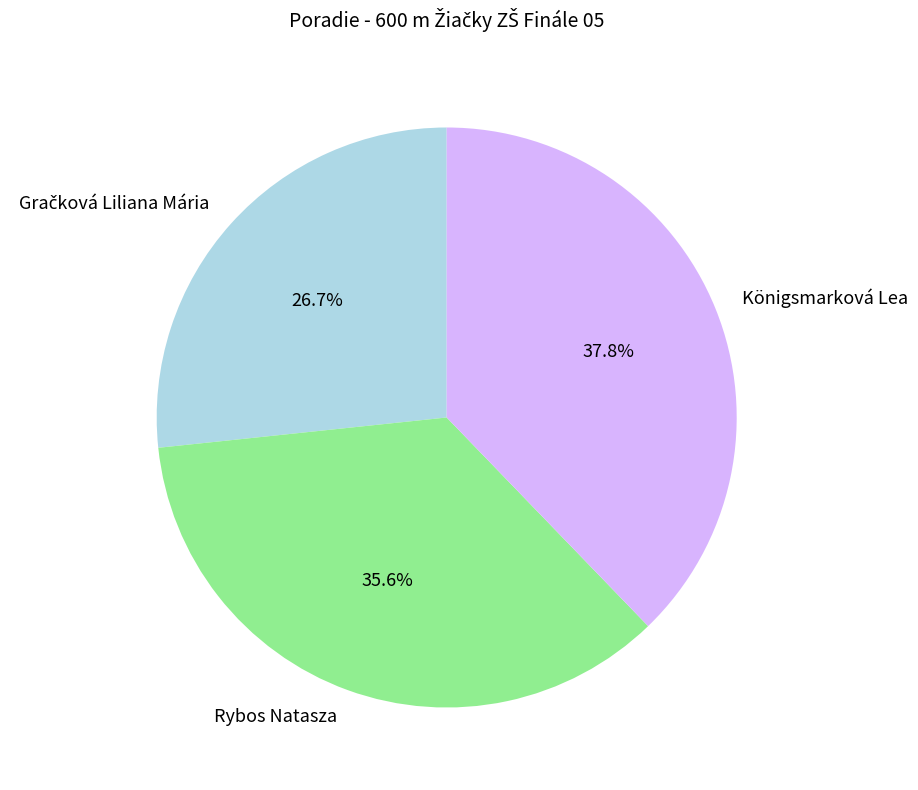

Is the sum of Rybos Natasza and Königsmarková Lea greater than half?

Yes